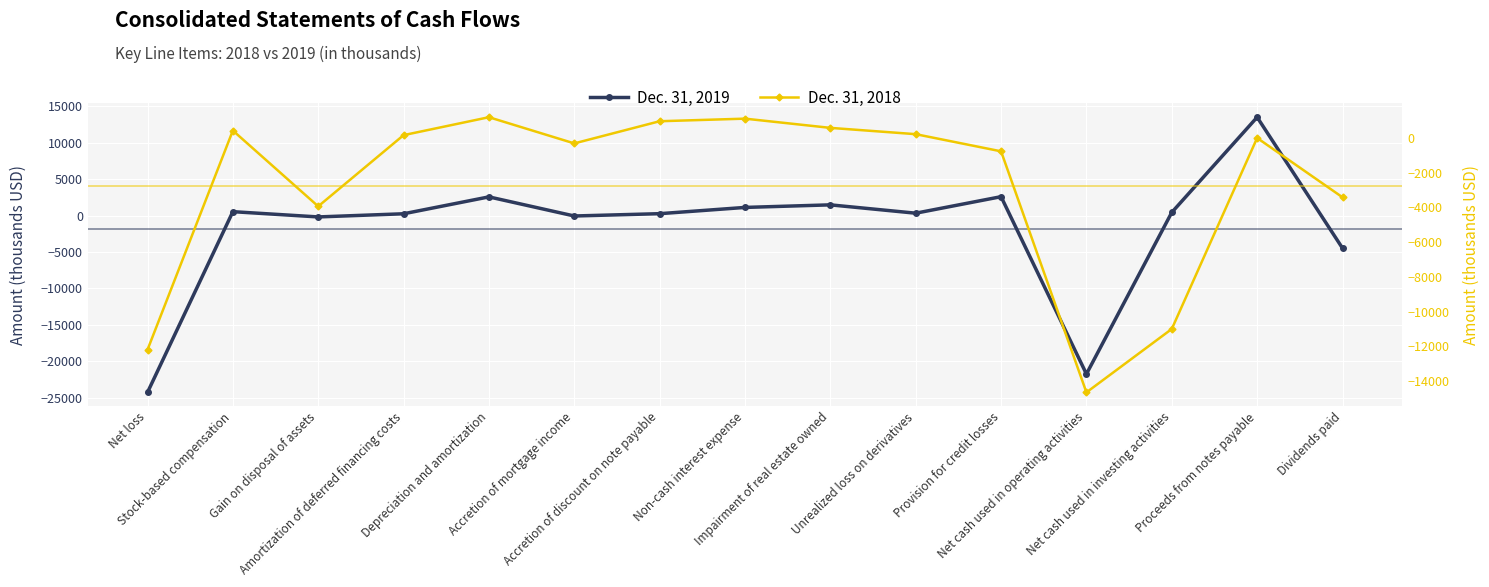

How many positive values does the Dec. 31, 2019 series have?

10